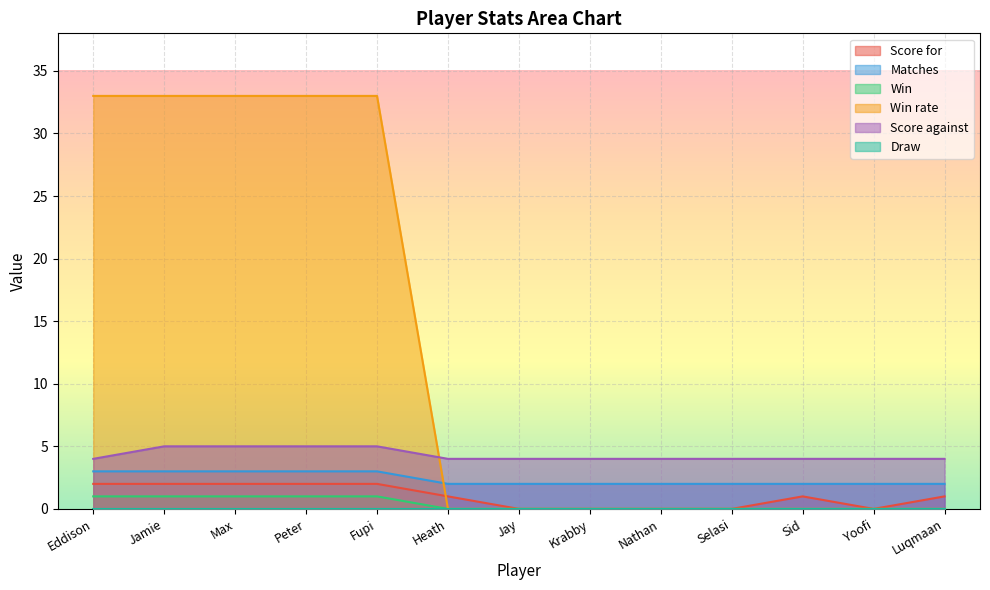

What is the label of the 10th point from the left?

Selasi